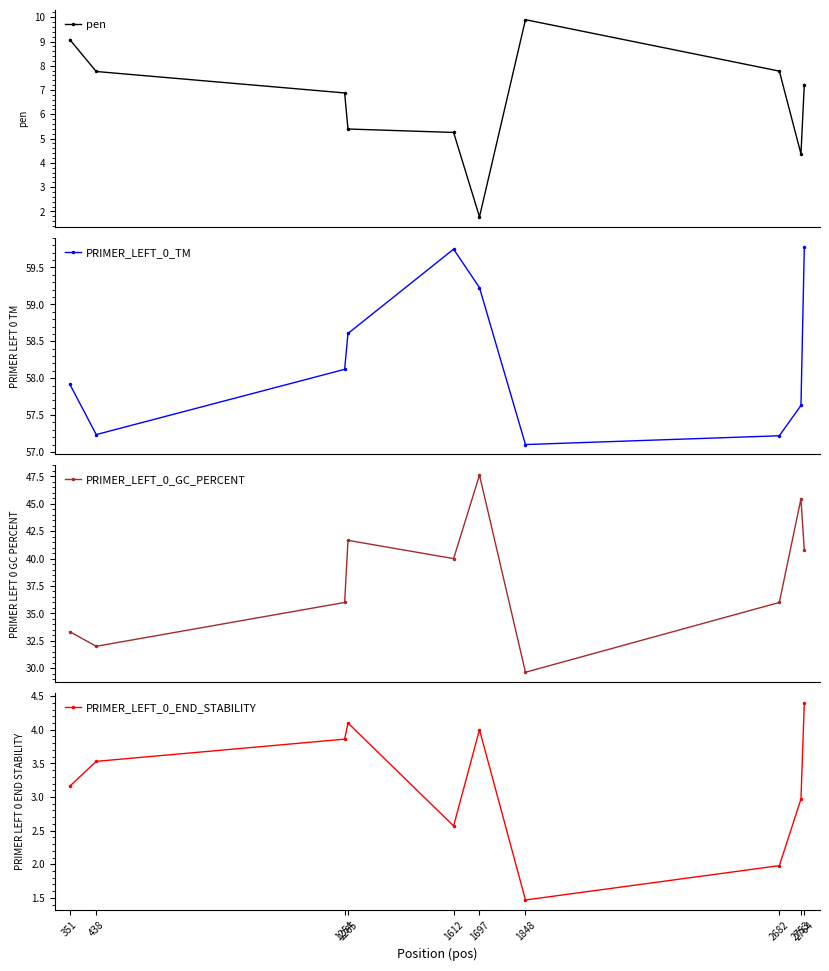

At which category is the sum across all series the highest?

1697